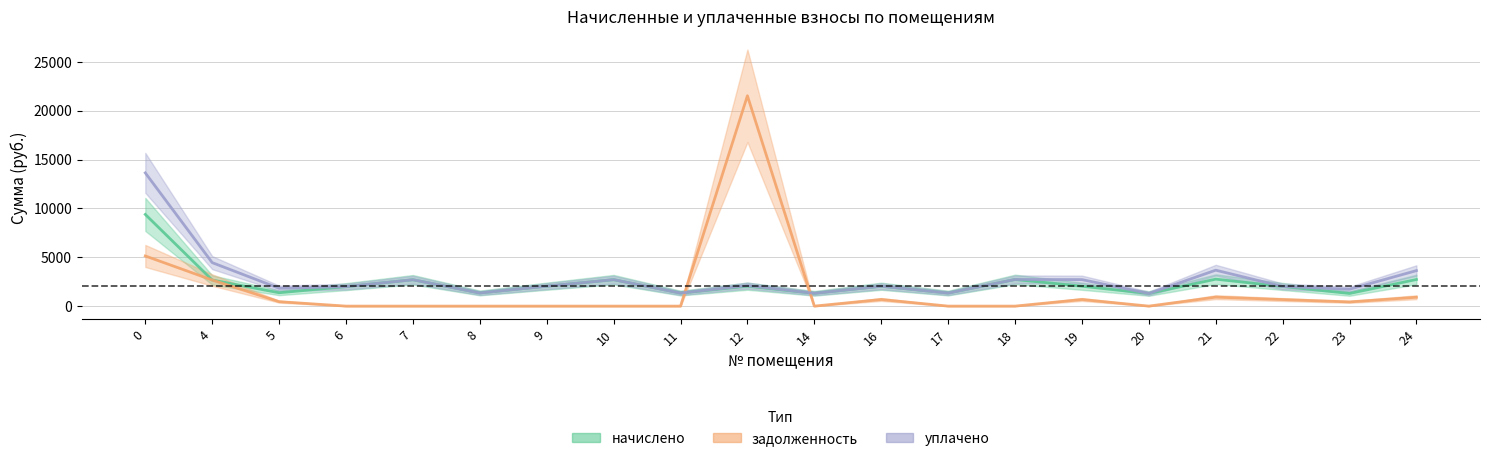

True or false: уплачено has a value of 2728.4 at 18.

True